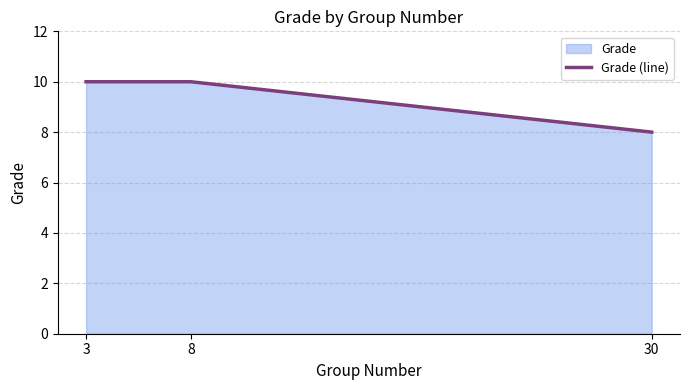

List the labels in order of value, largest first.

3, 8, 30